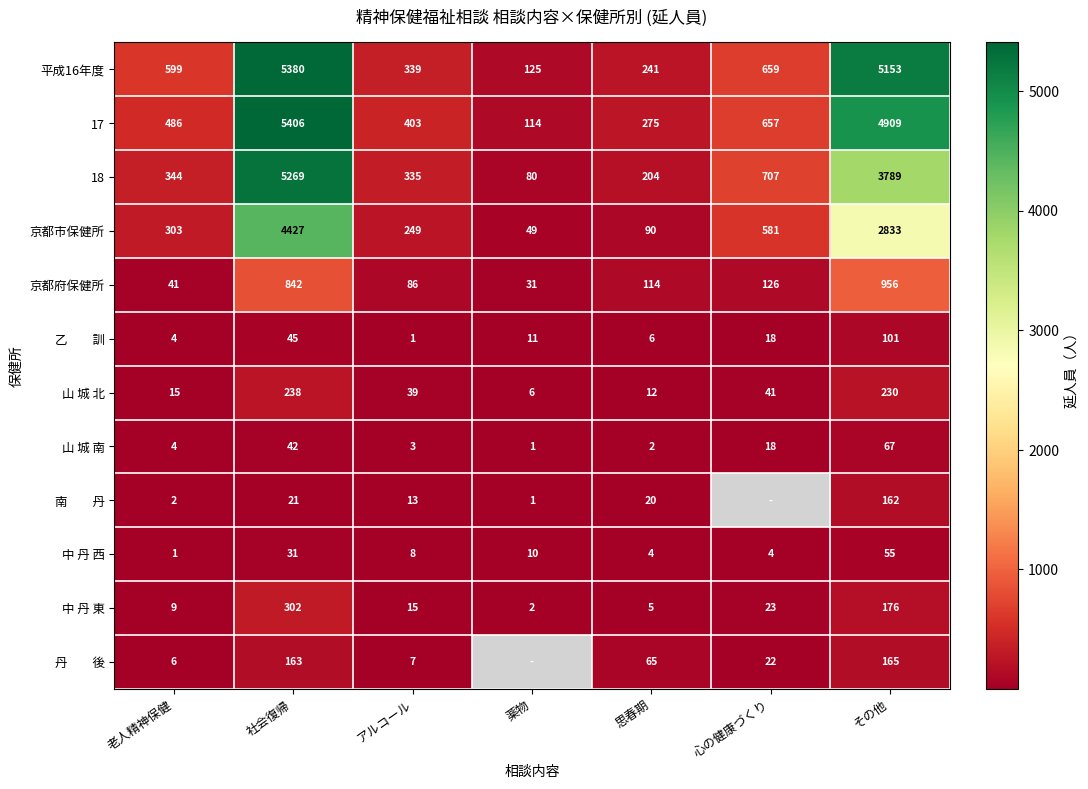

What is the difference between the maximum and minimum values in the 京都府保健所 series?

925